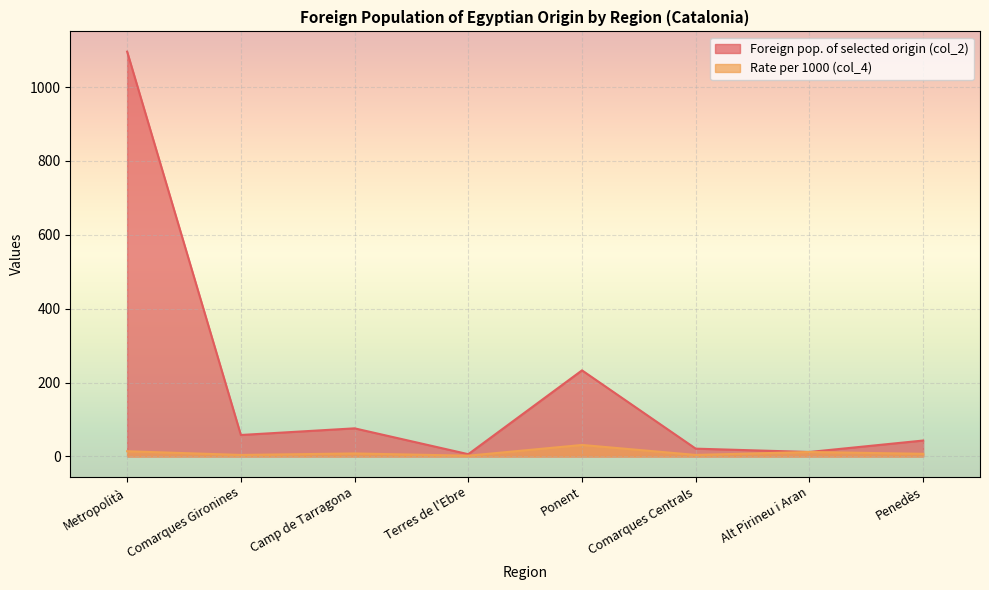

What is the minimum value for Rate per 1000 (col_4)?

2